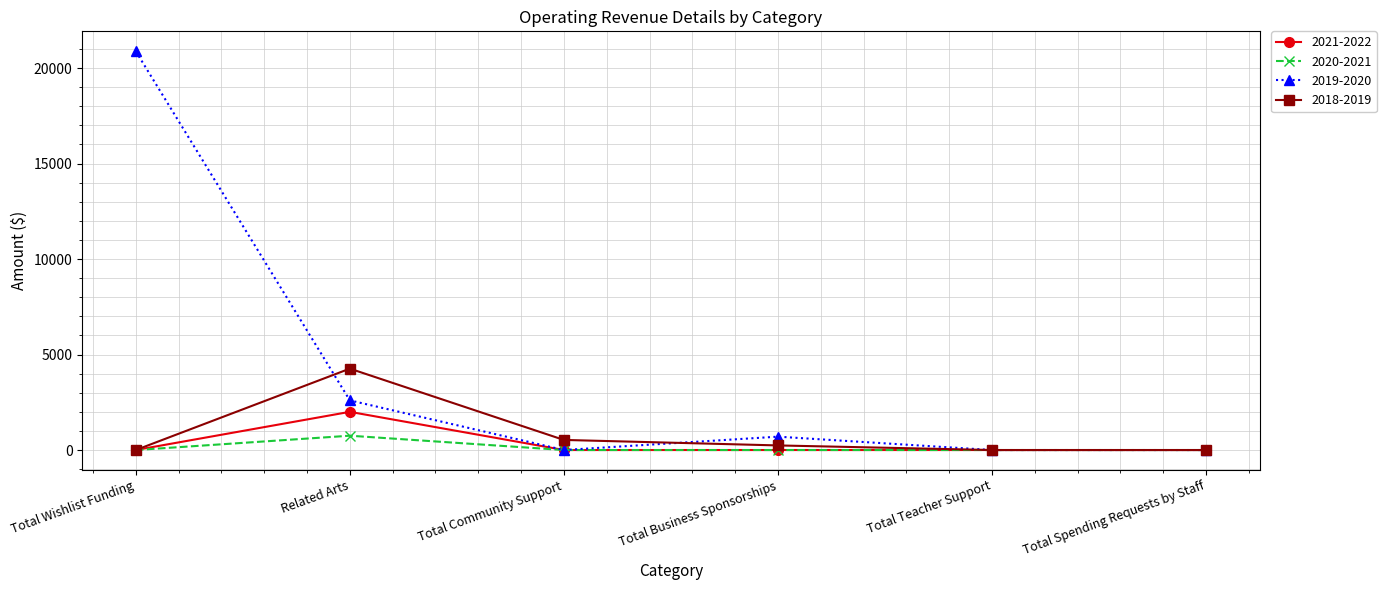

What is the difference between the highest and lowest values at Total Community Support?

529